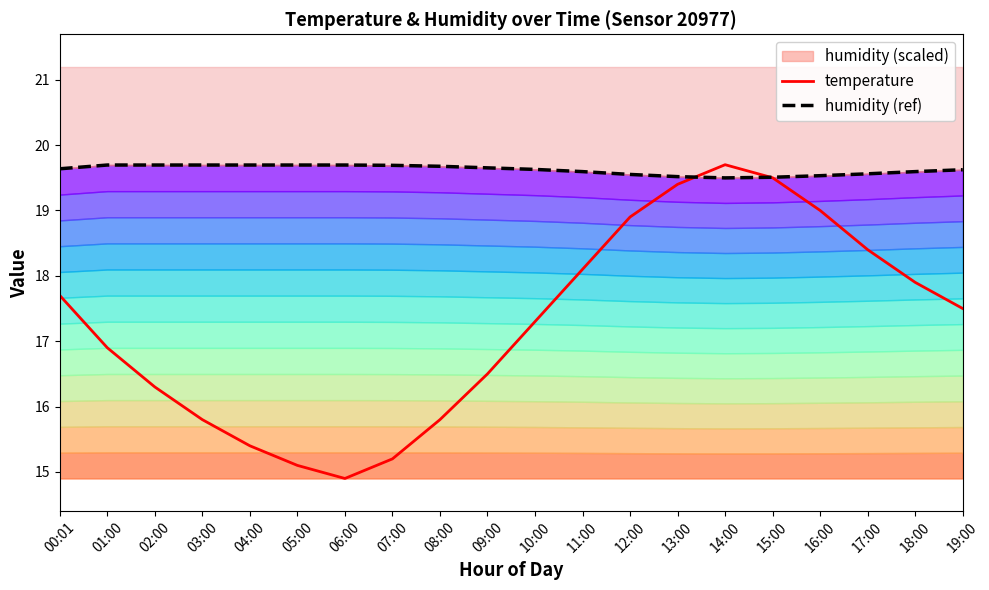

Between 04:00 and 05:00, which is larger?

04:00